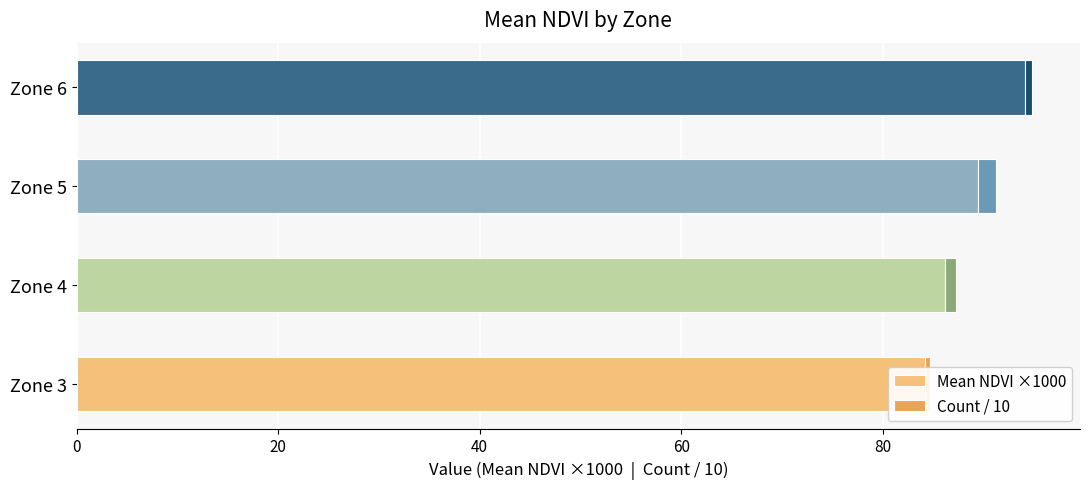

At how many categories does at least one series exceed 78?

4